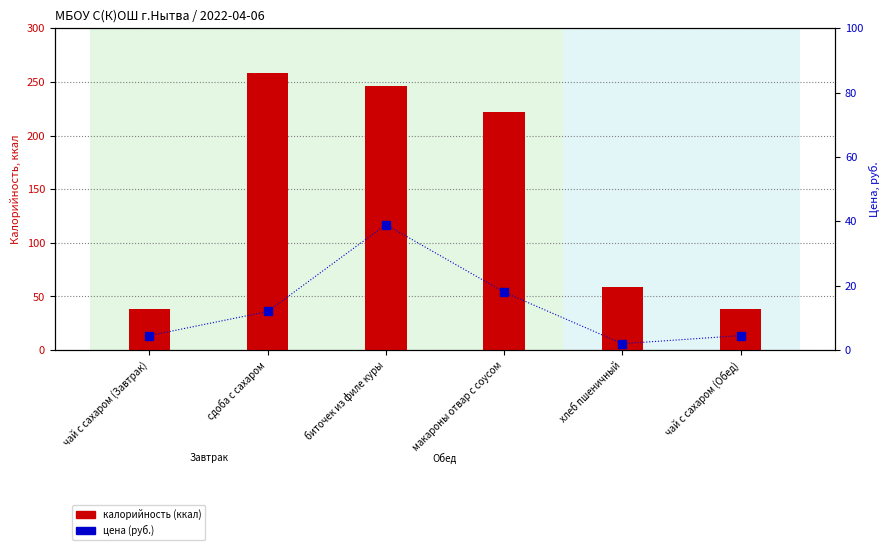

Where is калорийность (ккал) nearest to the value 148?

макароны отвар с соусом